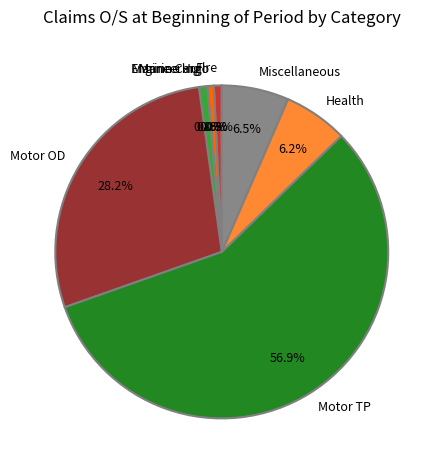

Which slice represents more than half of the pie?

Motor TP